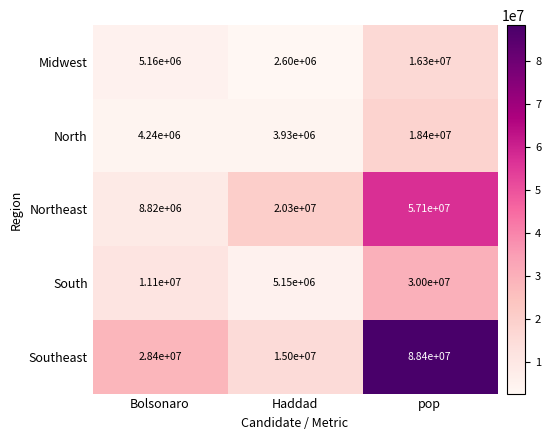

What is the maximum value shown in the chart?

88400000